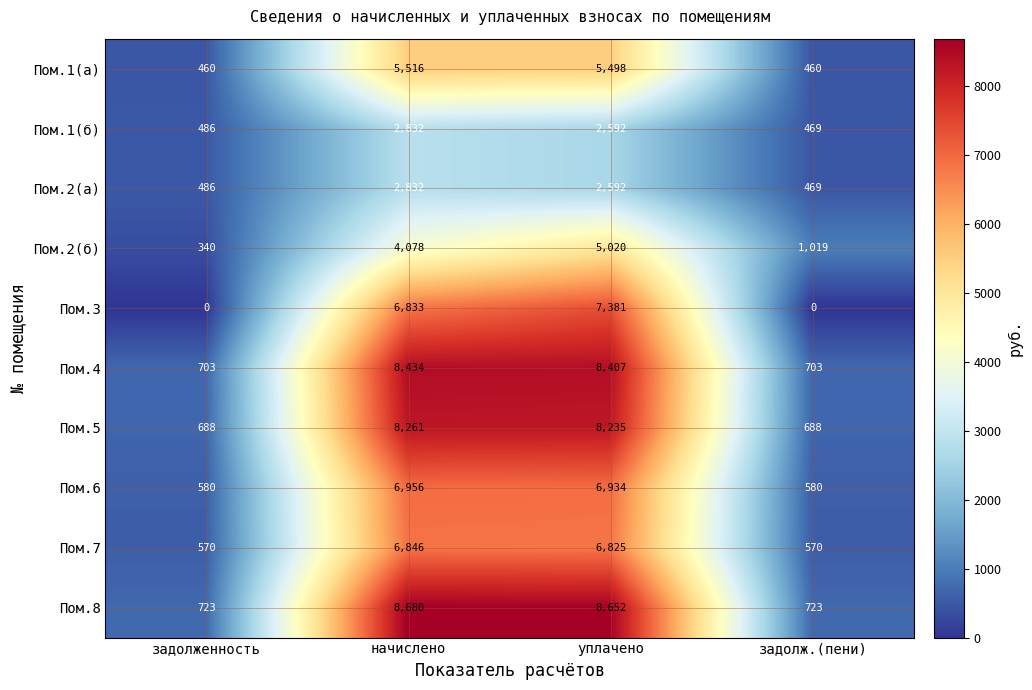

What is the difference between the Пом.2(б) values at задолженность and начислено?

3738